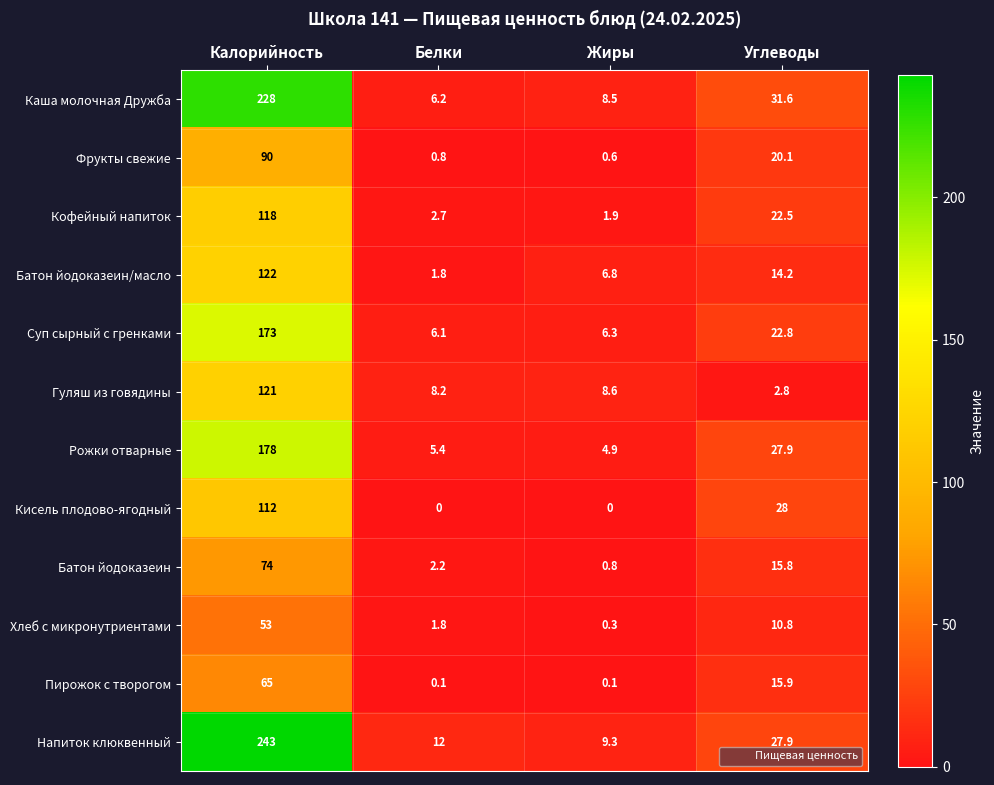

At which category does the chart reach its peak across all series?

Калорийность